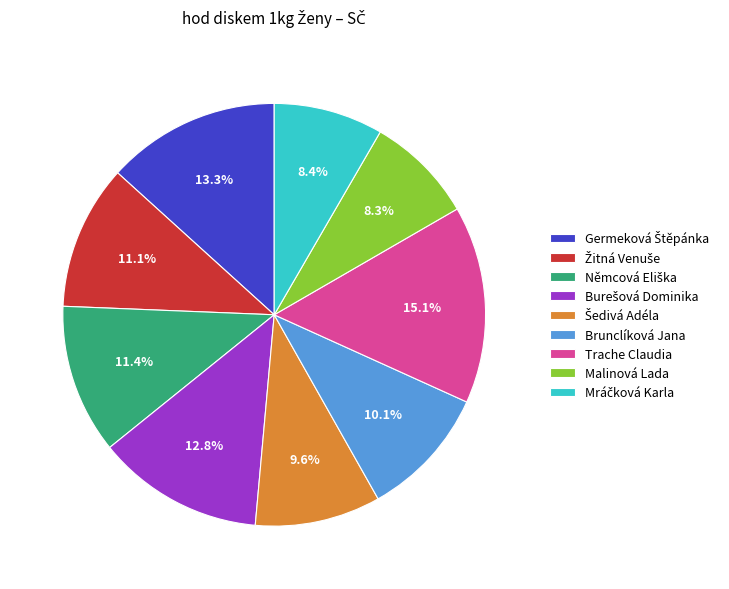

To the nearest percent, what is the average slice percentage?

11%